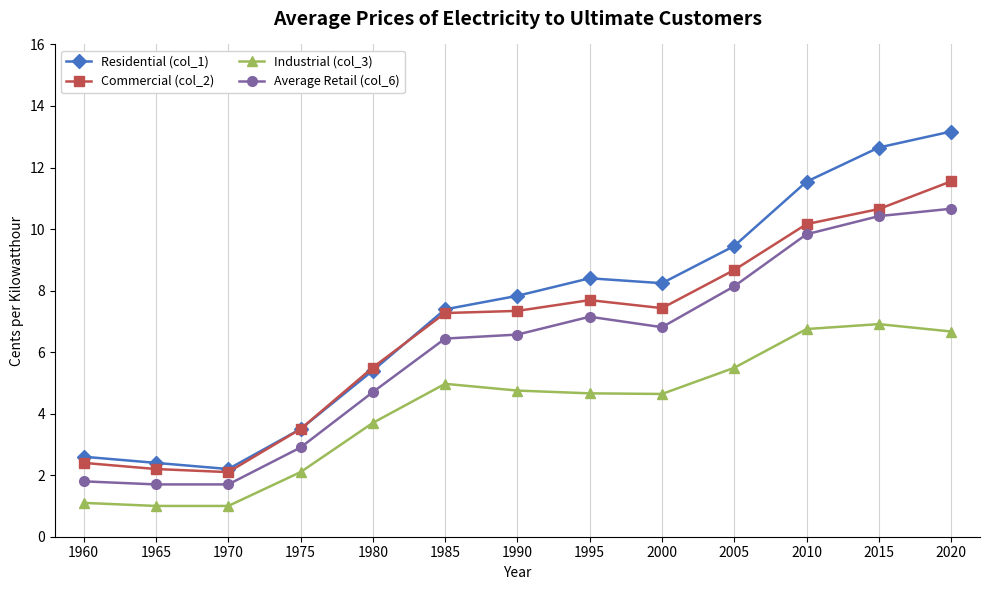

What is the minimum value shown in the chart?

1.0